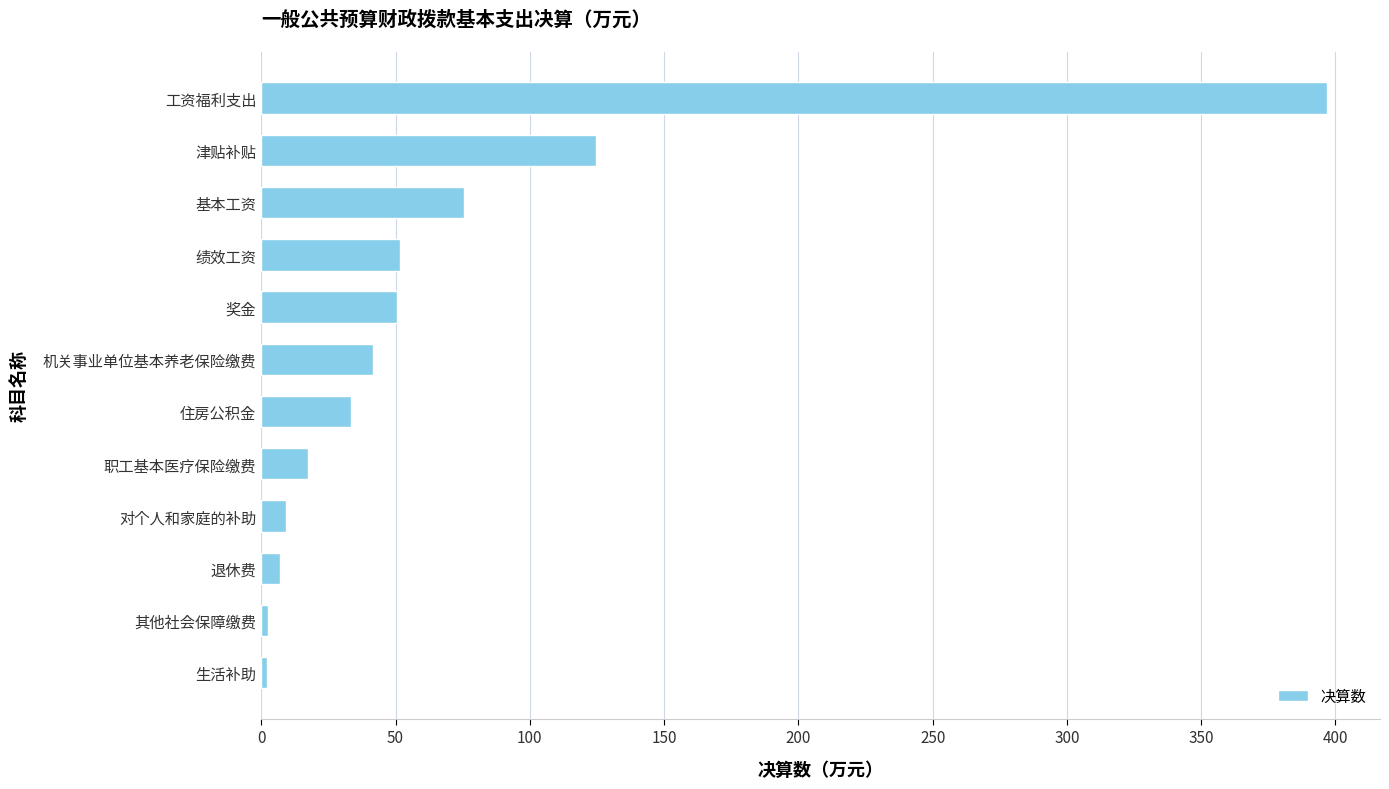

What is the maximum value shown in the chart?

396.8